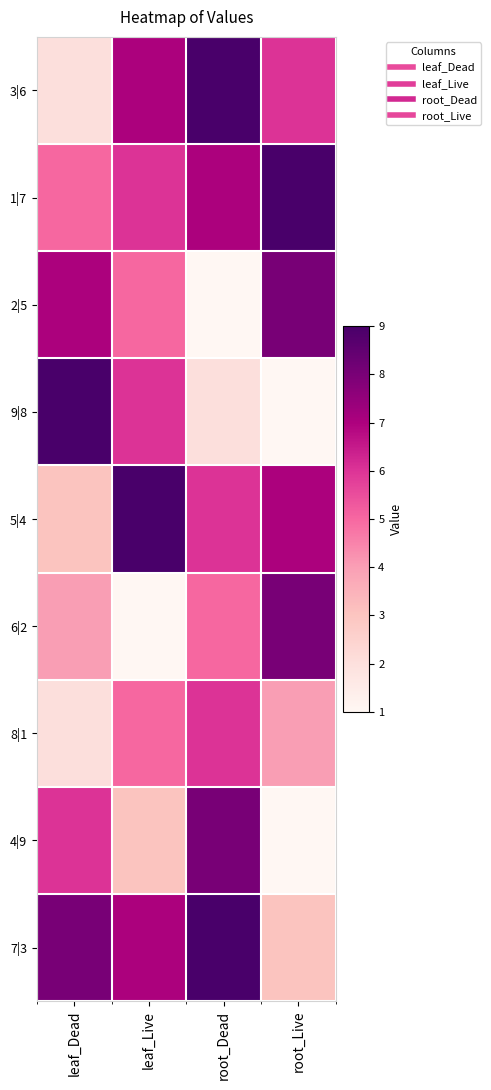

Which series has the largest total across all categories?

1|7